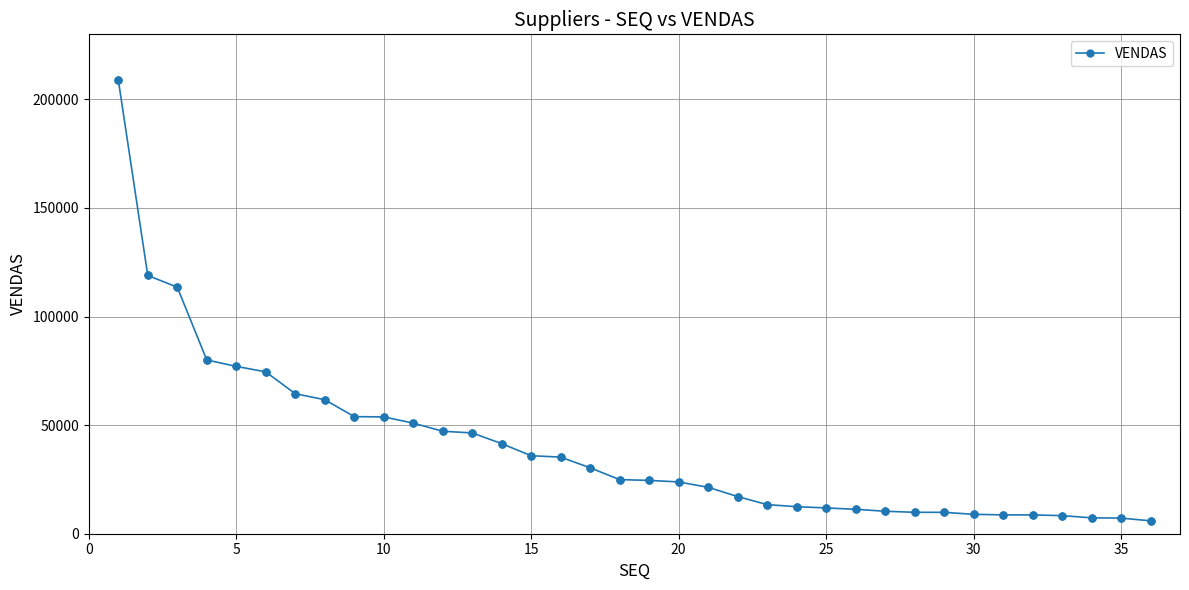

What is the difference between the maximum and minimum values?

203092.2